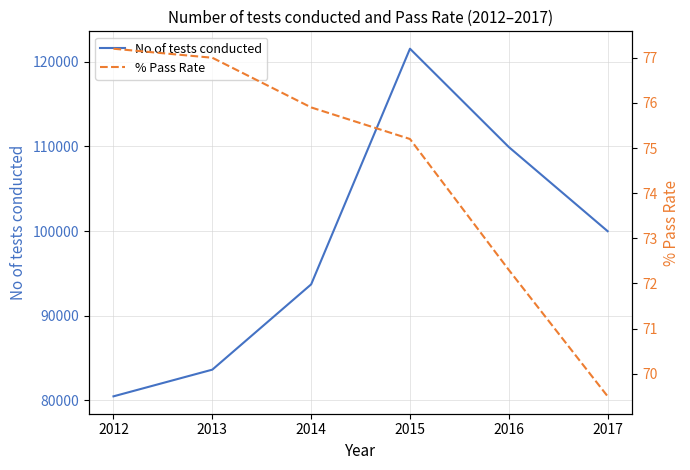

In No of tests conducted, how many points are higher than both neighbors (excluding endpoints)?

1